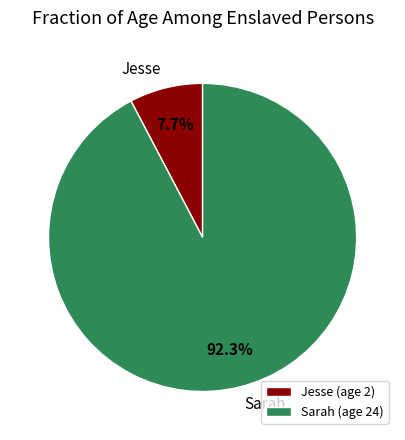

Which category accounts for the majority?

Sarah